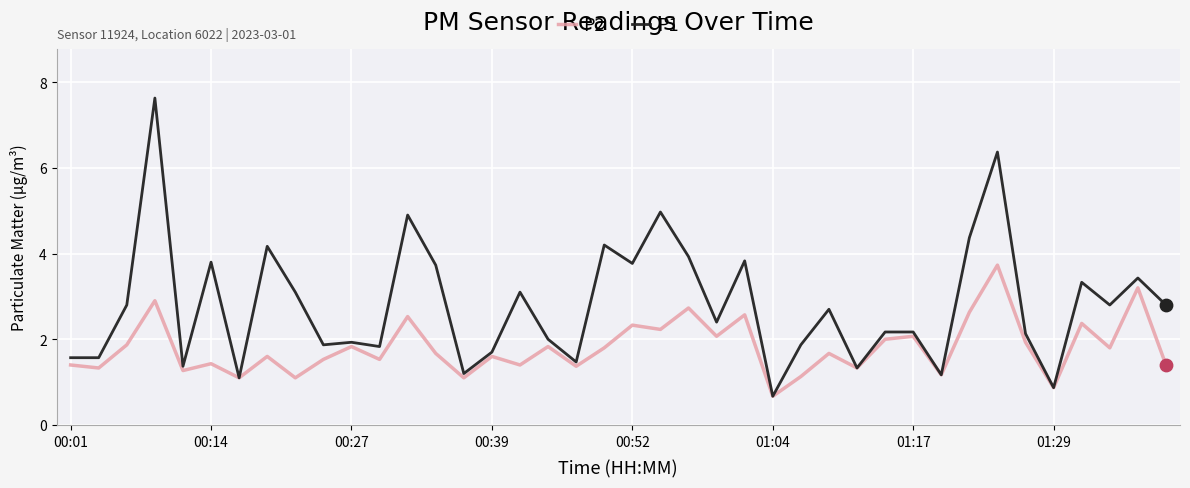

Which series has the largest total across all categories?

P1